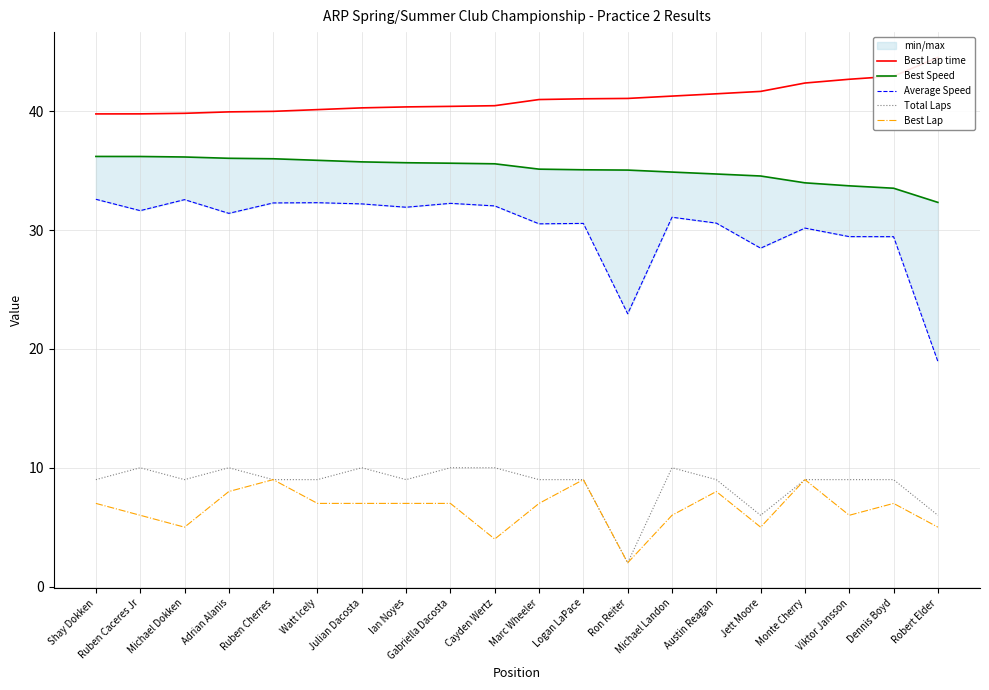

What position from the left is Ian Noyes?

8